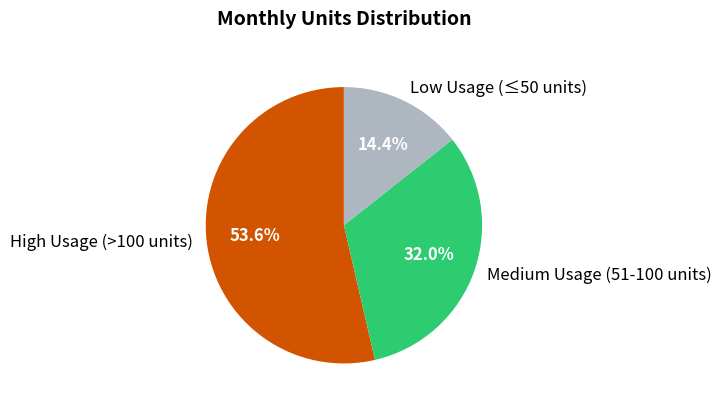

Count the number of slices in the pie.

3